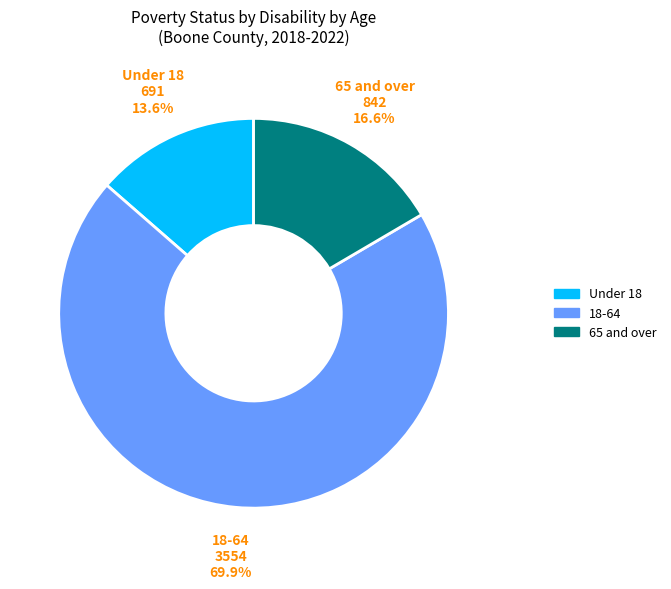

What percentage do Under 18 and 18-64 together represent?

83.4%